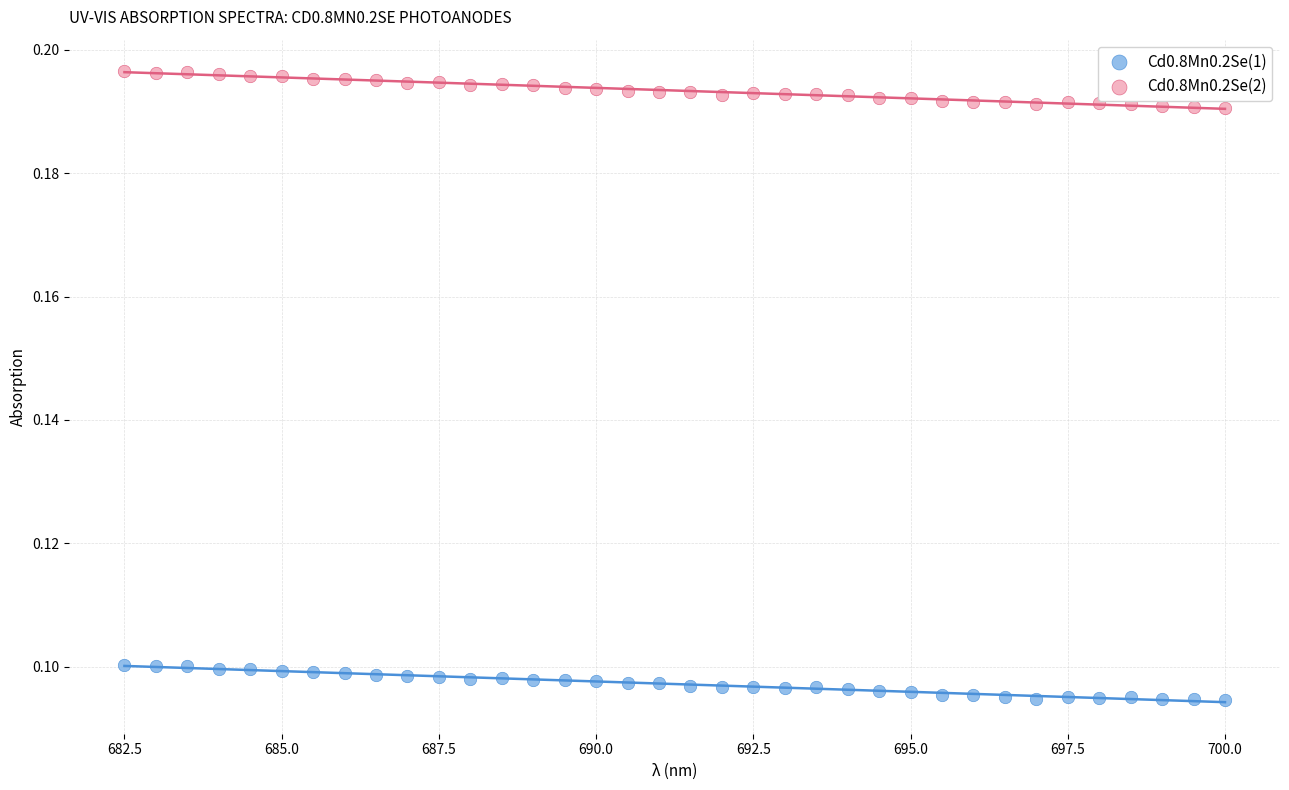

What is the X range (max minus min) for the scatter plot?

17.5